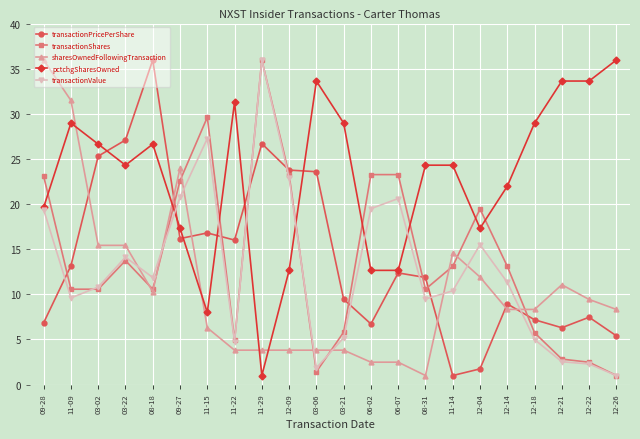

What is the spread (max minus min) of values at 12-04?

17.7